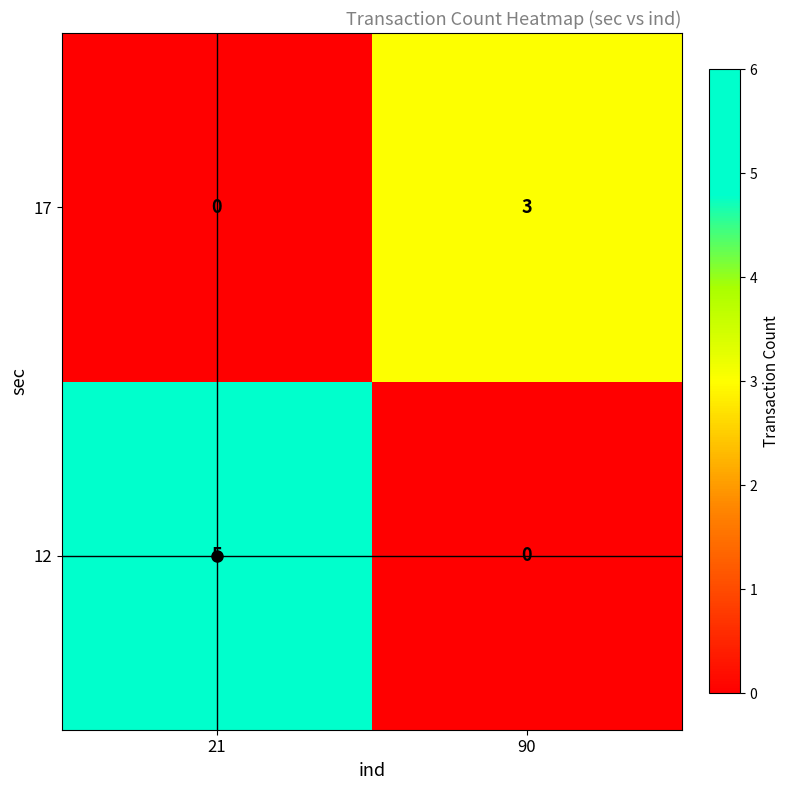

What value does the 12 series have at 21?

5